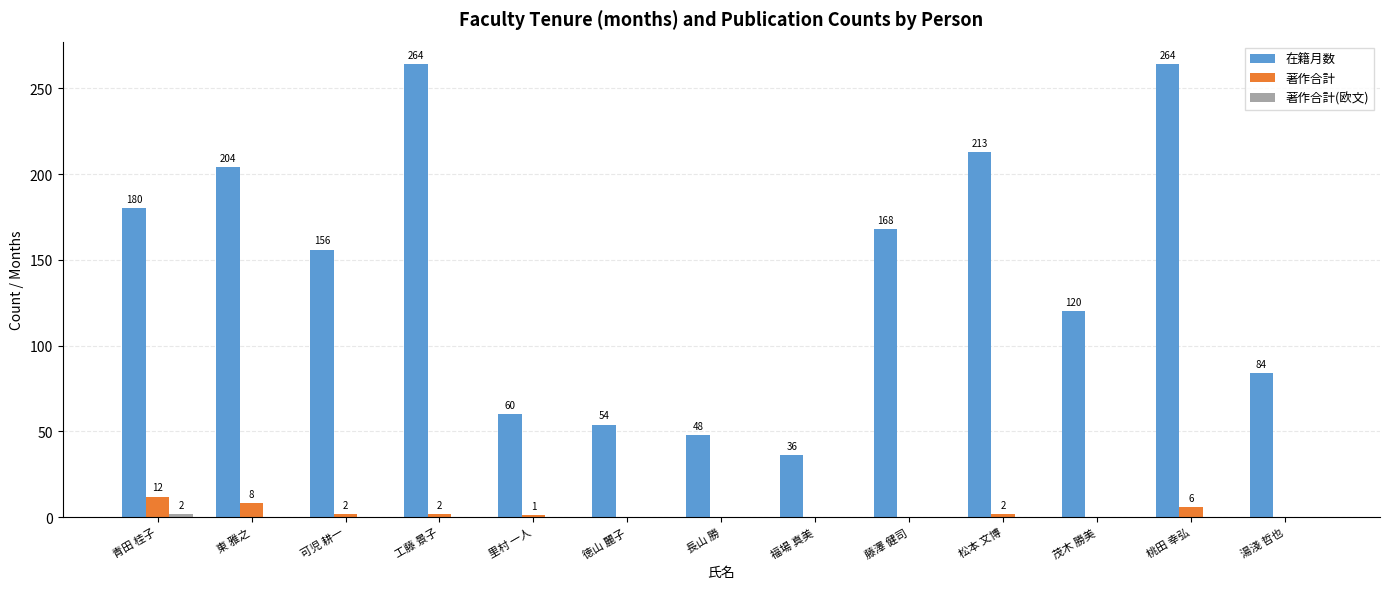

What is the sum of all 在籍月数 values?

1851